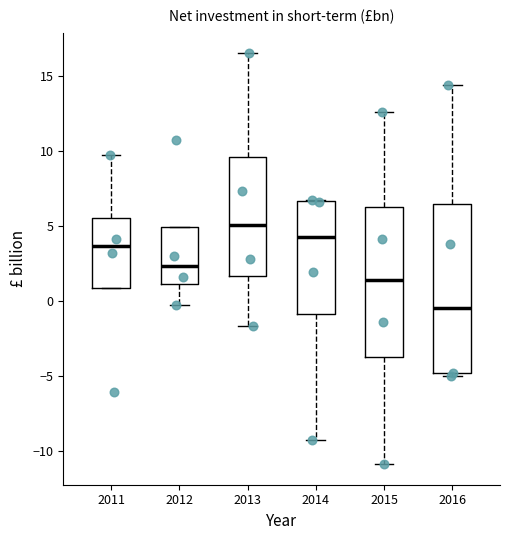

Reading left to right, read every box against the y-axis: the position of its median line, the range the box covers, and the ends of its whiskers. The values are not printed on the chart, so give them approximately, as read against the axis.

2011: median 3.5, box 1.0 to 5.5, whiskers 1.0 to 9.5
2012: median 2.5, box 1.0 to 5.0, whiskers -0.5 to 5.0
2013: median 5.0, box 1.5 to 9.5, whiskers -1.5 to 16.5
2014: median 4.5, box -1.0 to 6.5, whiskers -9.5 to 6.5
2015: median 1.5, box -4.0 to 6.0, whiskers -11.0 to 12.5
2016: median -0.5, box -5.0 to 6.5, whiskers -5.0 (just below the box's lower edge) to 14.5